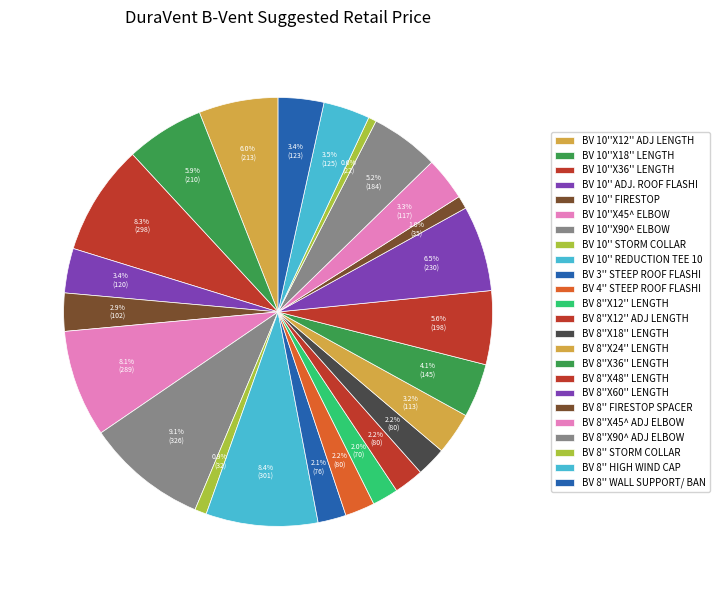

What is the total percentage of BV 8''X24'' LENGTH and BV 8''X48'' LENGTH?

8.7%